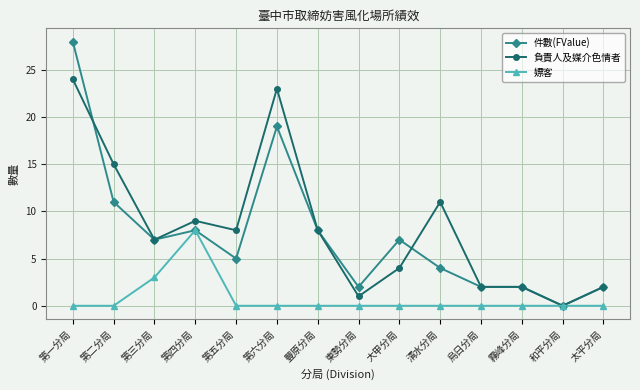

At which label is 件數(FValue) closest to 14?

第二分局